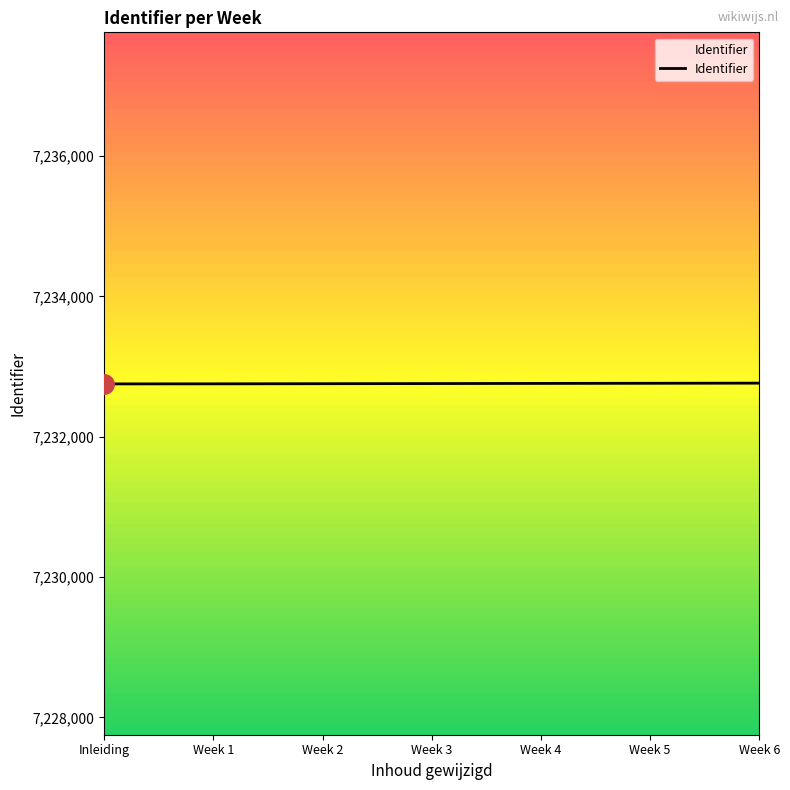

Is it true that the value at Week 2 is 7232757?

True